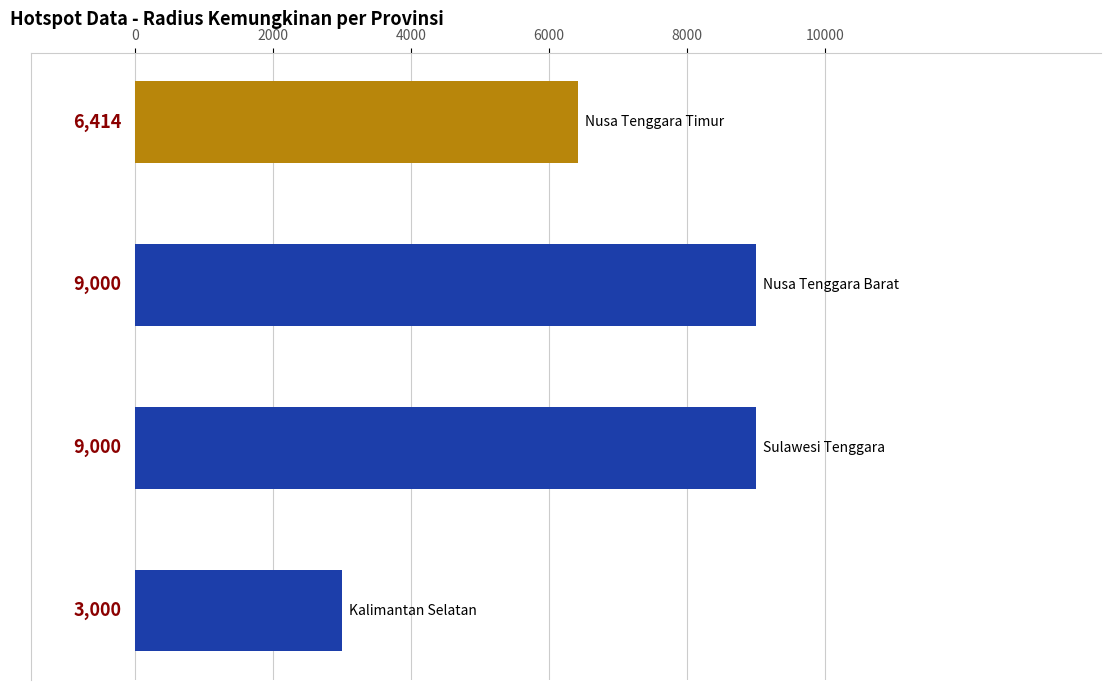

What is the minimum value shown in the chart?

3000